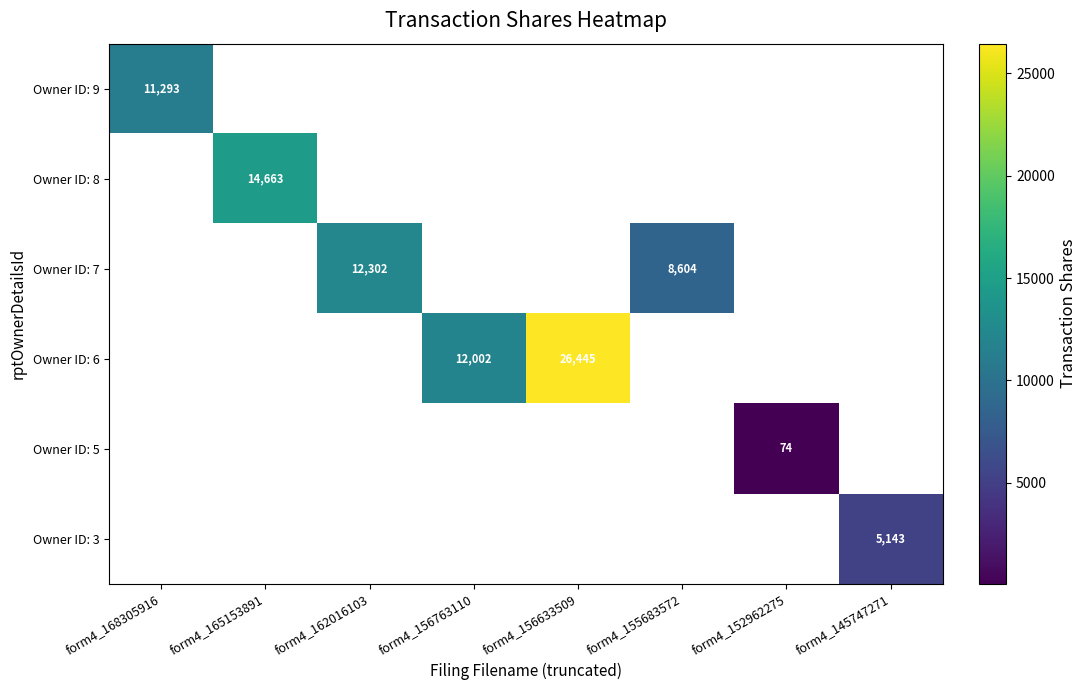

Is it true that Owner ID: 6 equals 26445 at form4_156633509?

True